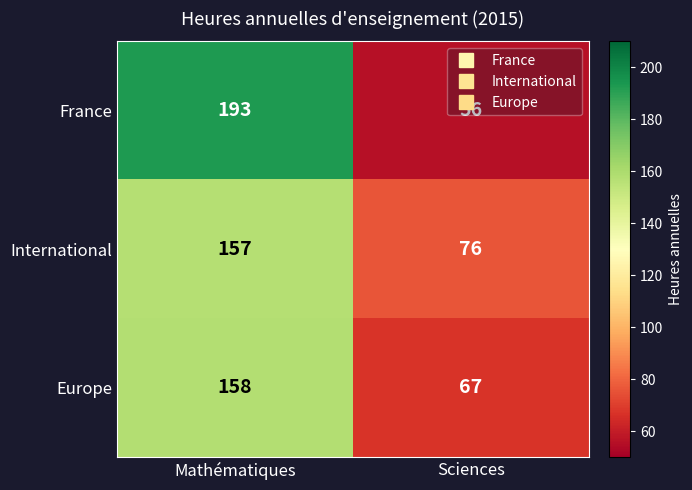

What is the difference between the maximum and minimum values in the France series?

137